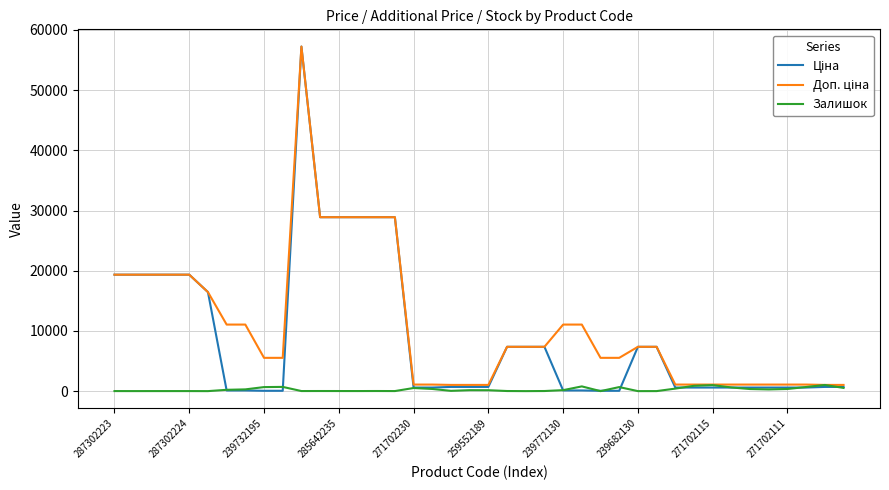

What is the greatest value displayed?

57235.5